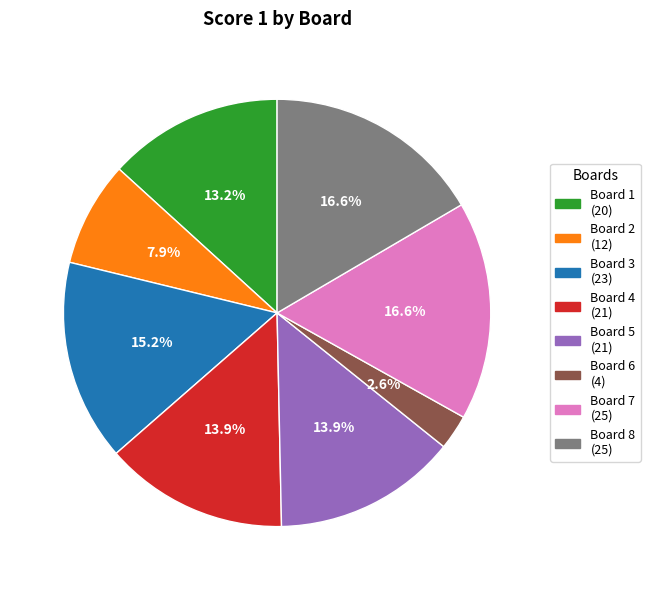

Is there a majority slice in this chart?

No